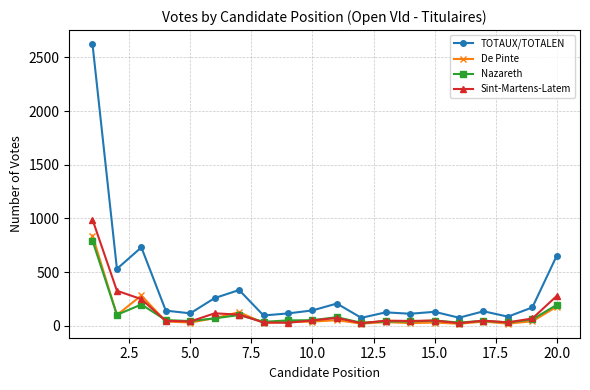

Is this an area chart (filled region under the line)?

No